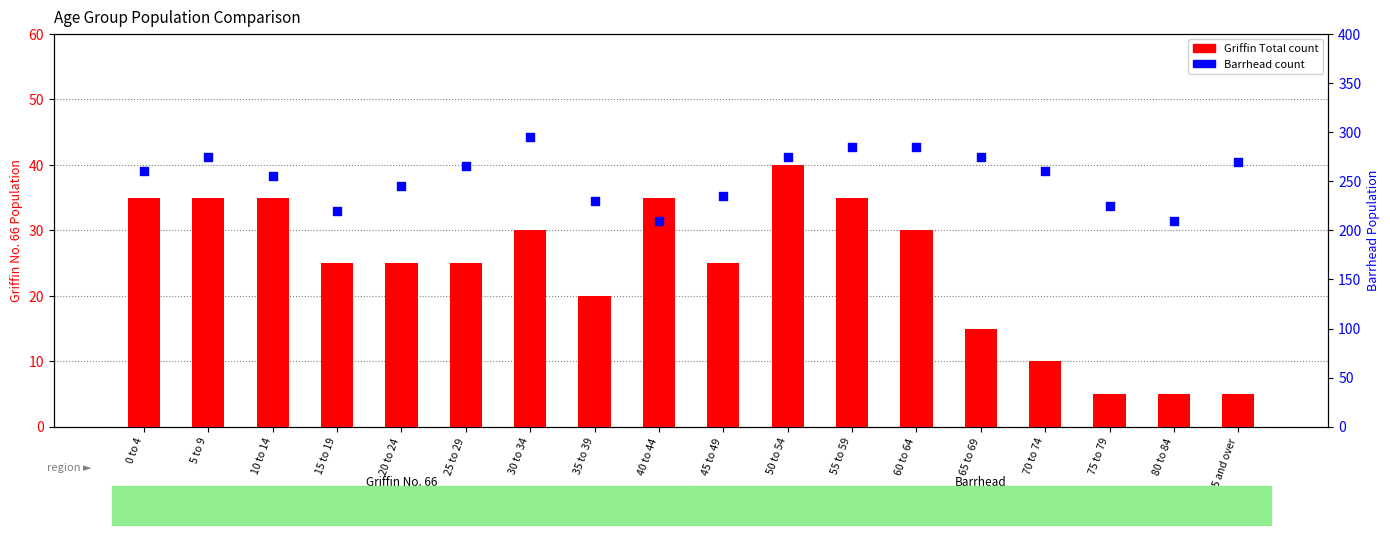

Which series reaches the maximum Y coordinate?

Barrhead Total